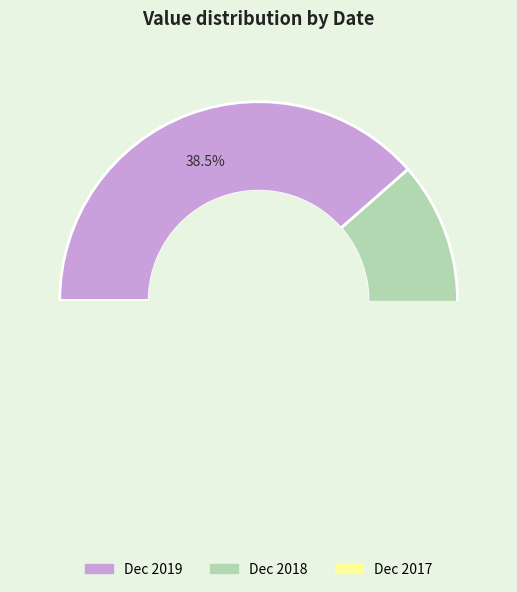

Is it true that Dec 2018 is 42% of the pie?

False